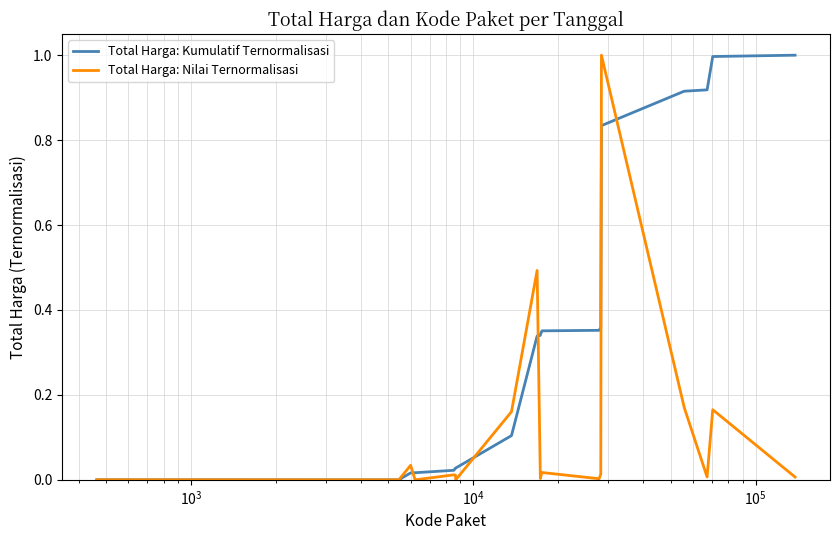

Rank the series by their average value, from highest to lowest.

Total Harga: Kumulatif Ternormalisasi, Total Harga: Nilai Ternormalisasi